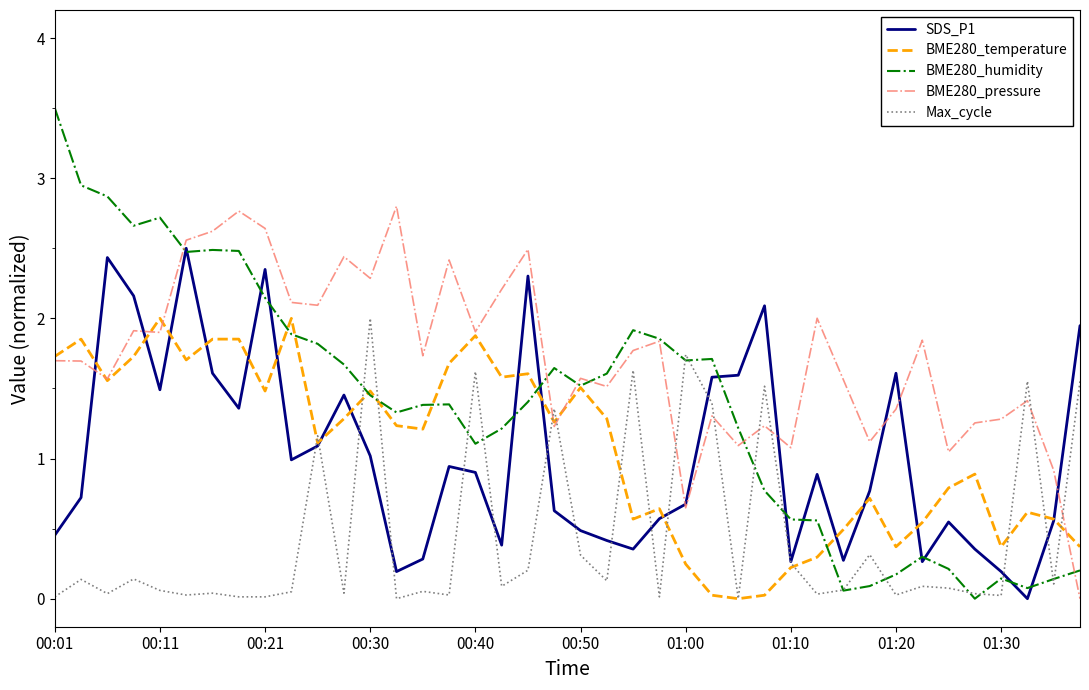

Which series has the largest range (max minus min)?

BME280_humidity